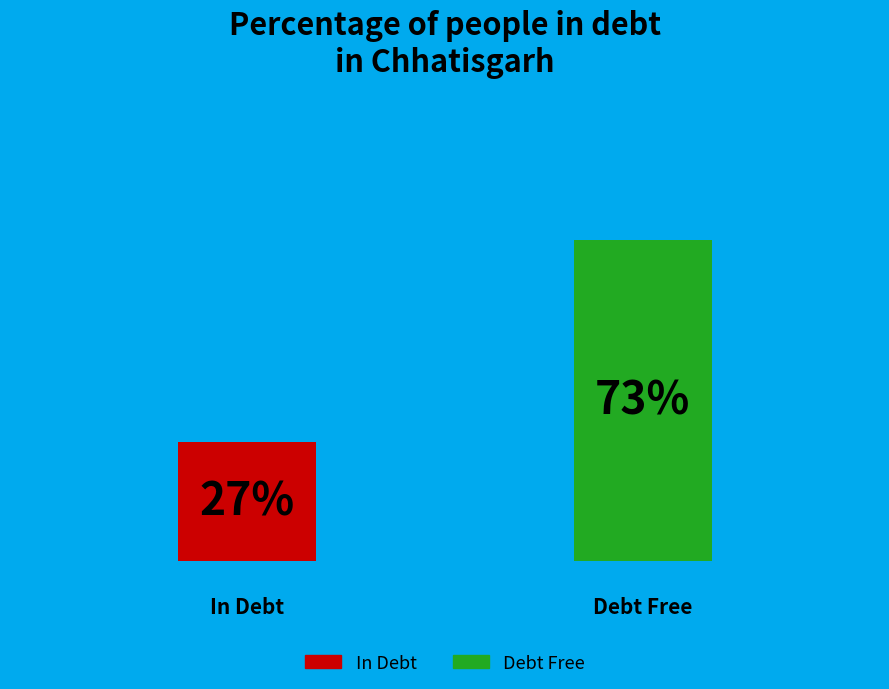

Is the sum of 9 and 3 greater than half?

No